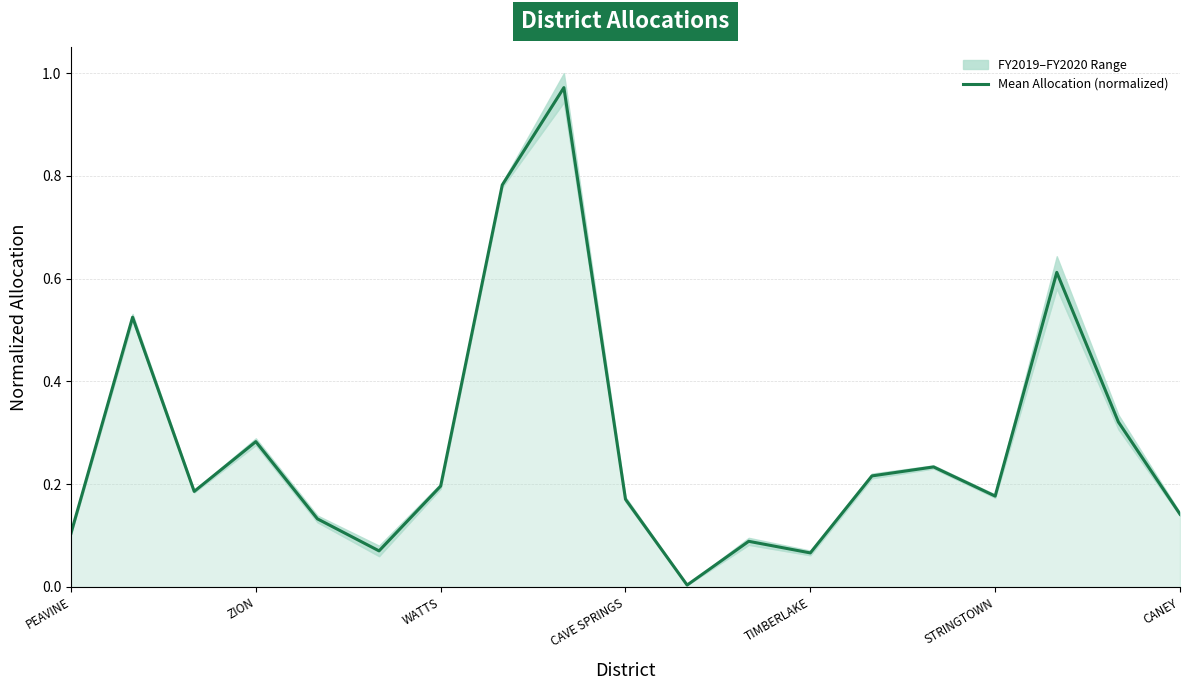

Reading left to right, what are all the values shown in this chart?

0.1	0.5	0.2	0.3	0.1	0.1	0.2	0.8	1.0	0.2	0.0	0.1	0.1	0.2	0.2	0.2	0.6	0.3	0.1